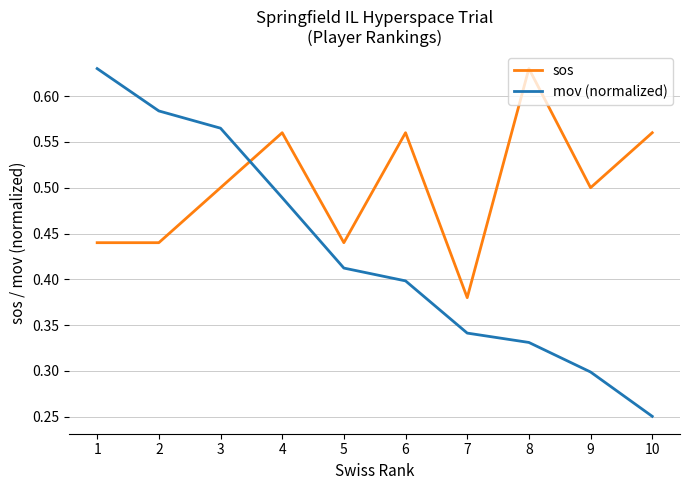

What are all the series names shown in the legend?

sos, mov (normalized)